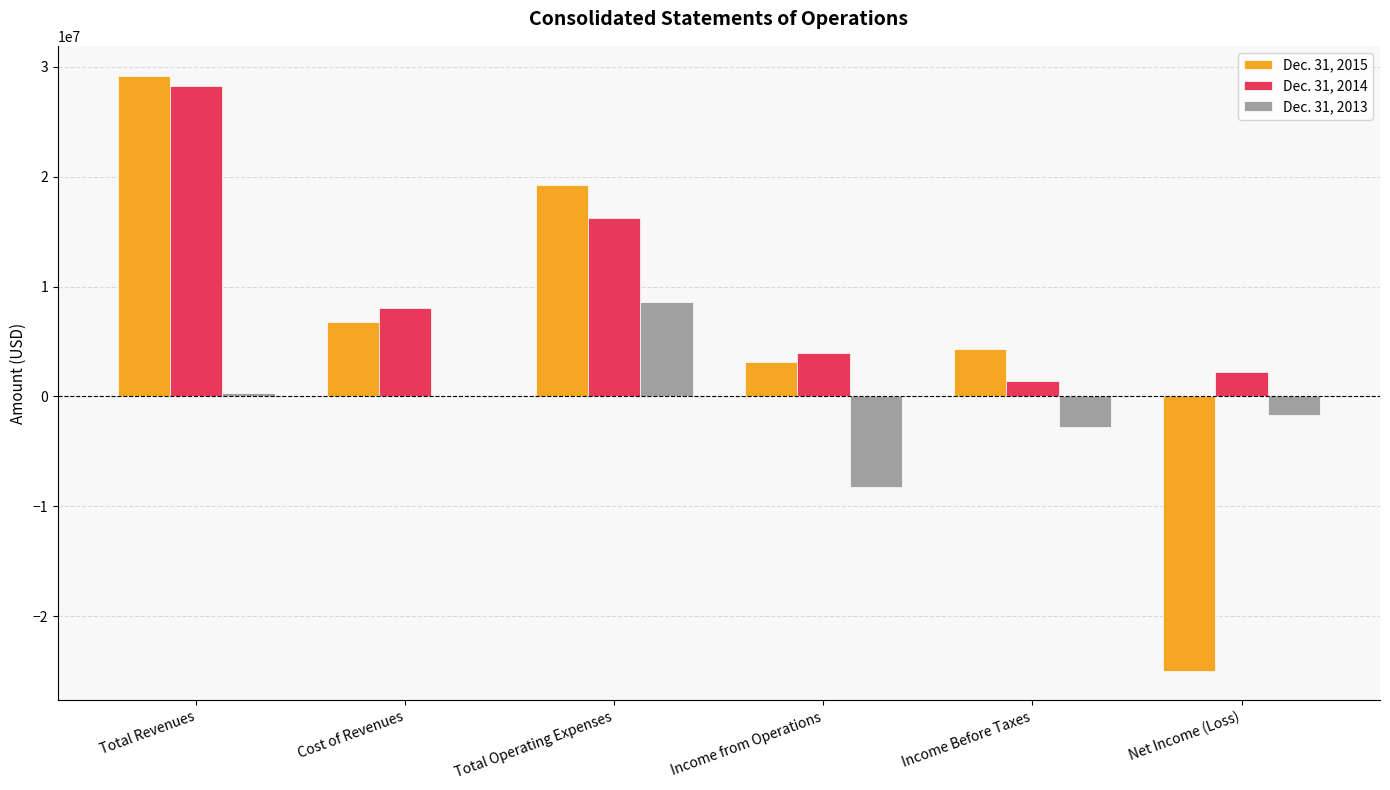

Which category has the highest value across all series?

Total Revenues